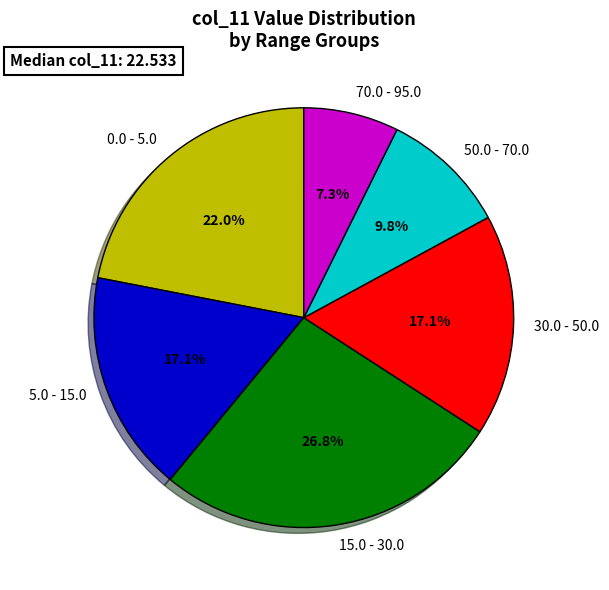

How many slices are in this pie chart?

6